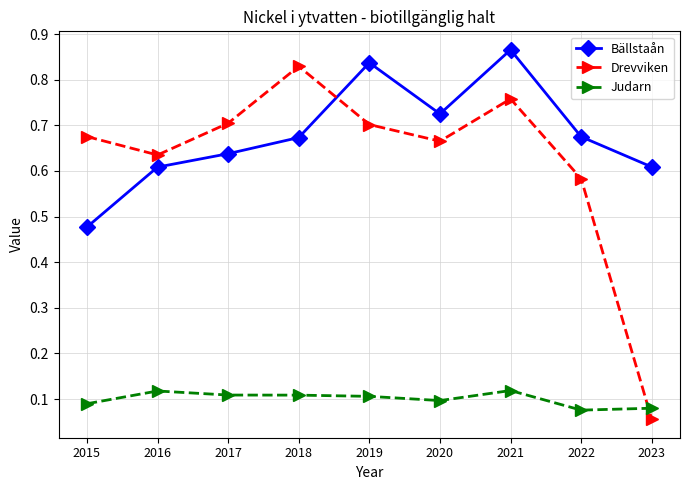

What are all the series names shown in the legend?

Bällstaån, Drevviken, Judarn